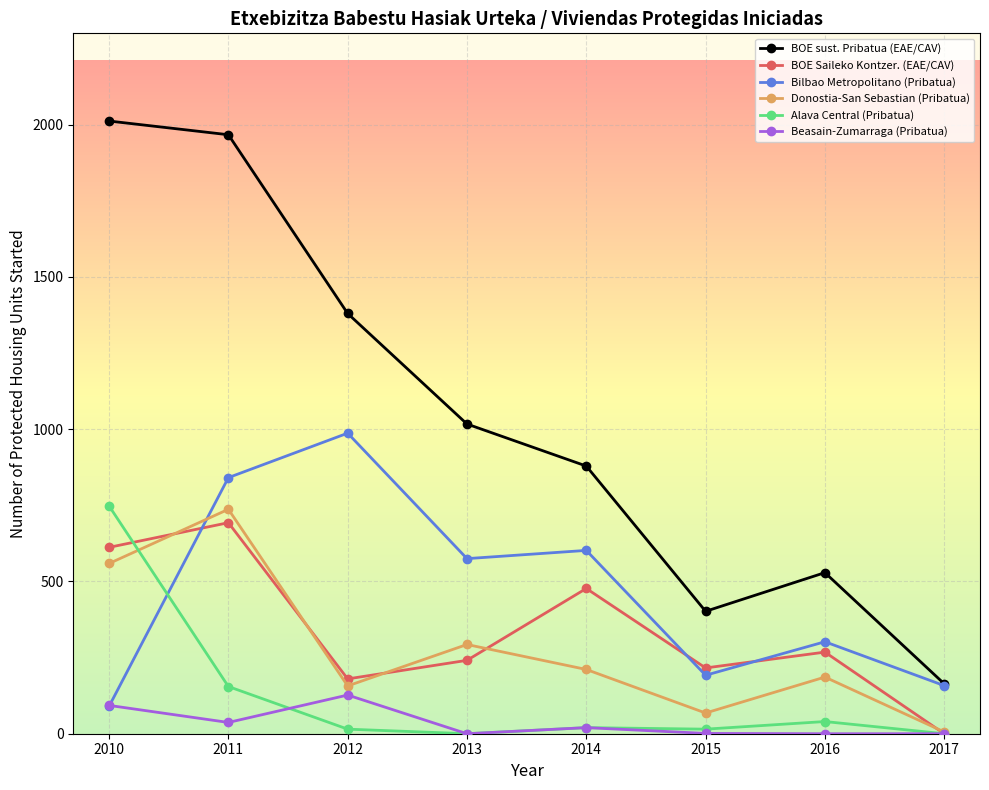

What is the sum of the Donostia-San Sebastian (Pribatua) values at 2011 and 2016?

923